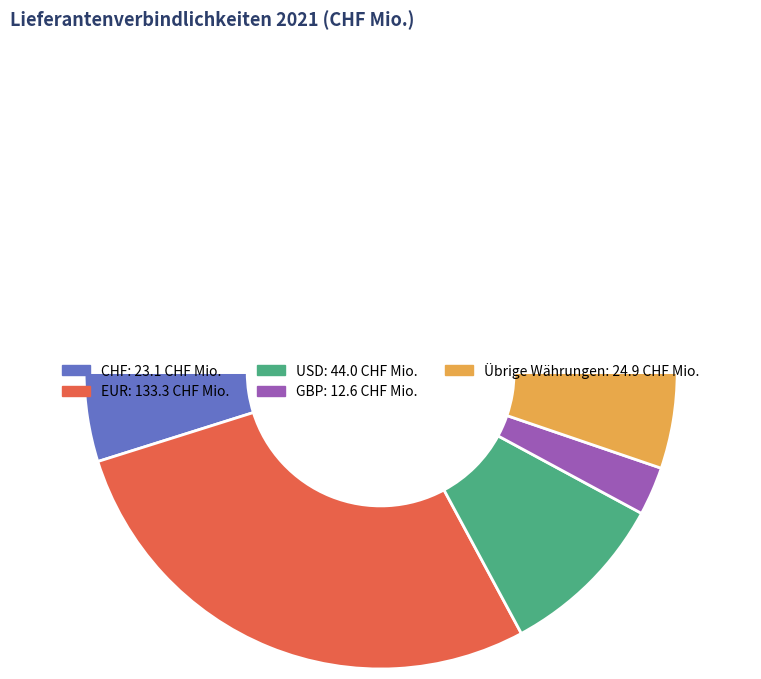

How many slices are in this pie chart?

6